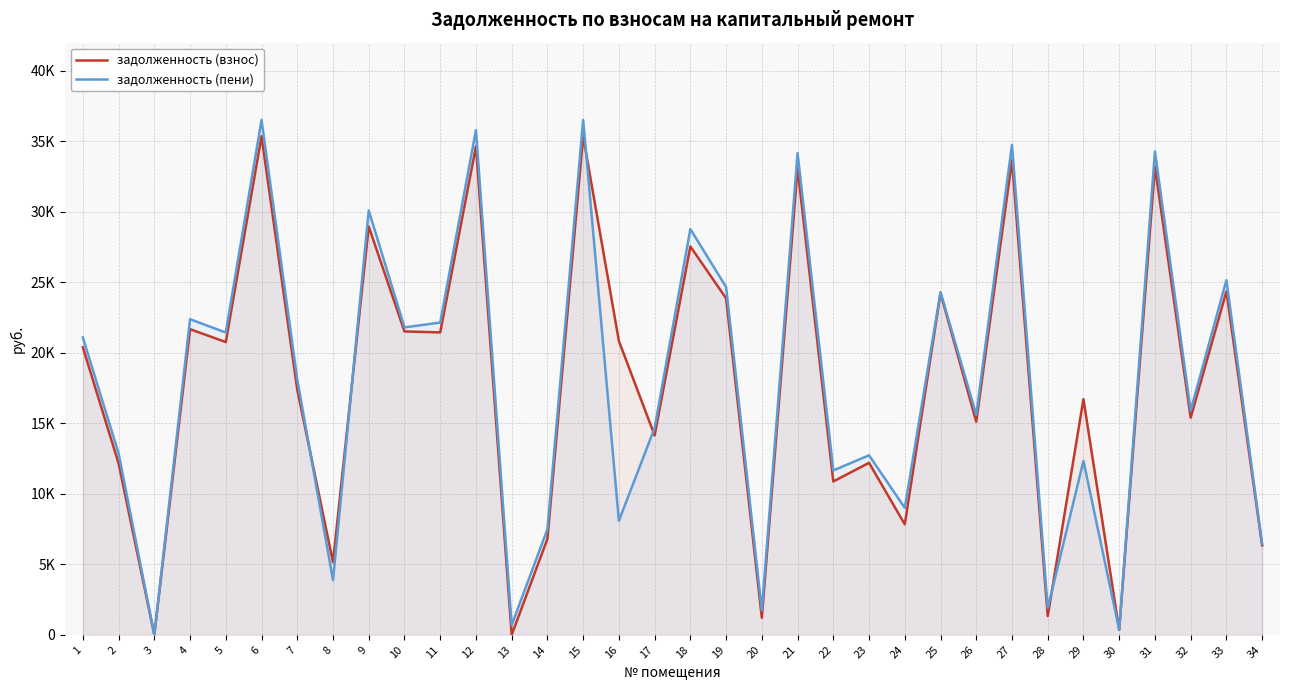

What is the maximum value shown in the chart?

36515.5